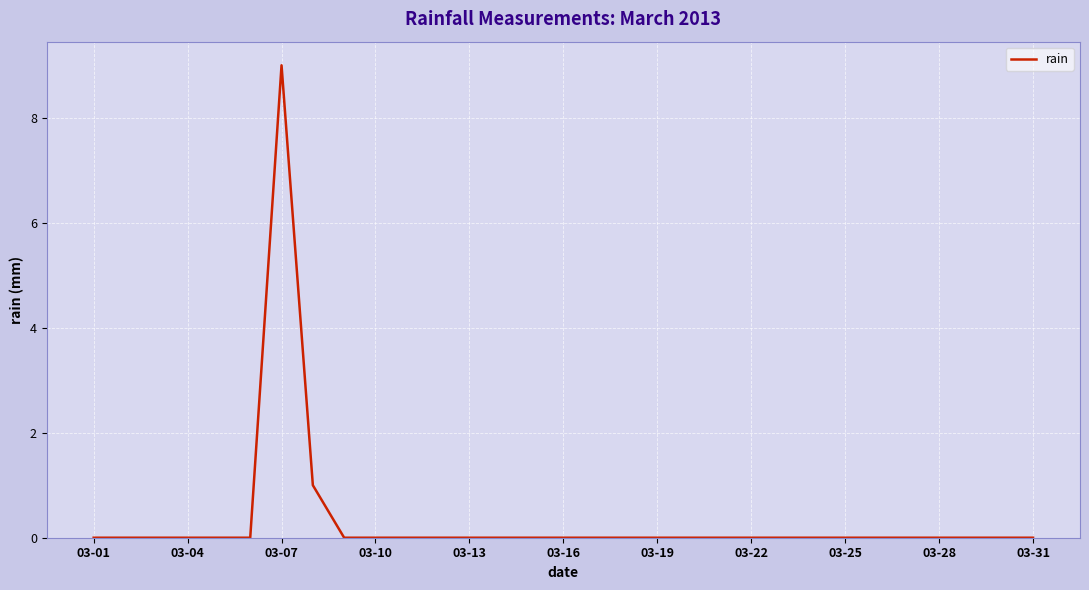

How many lines are shown in the chart?

1